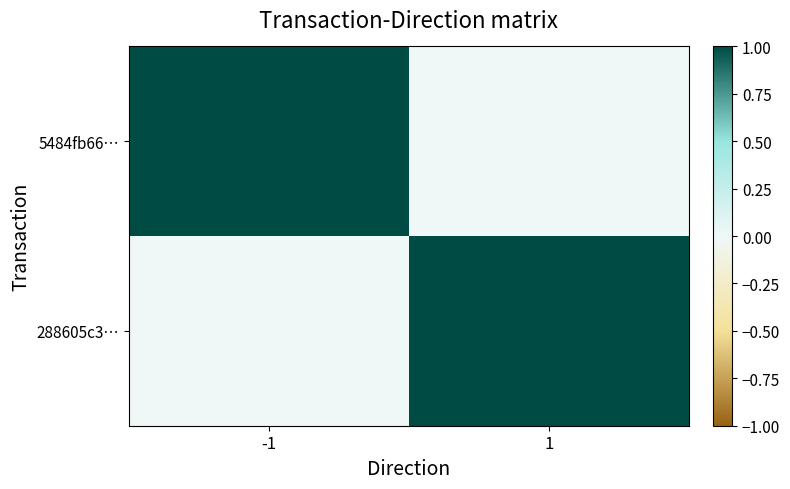

At how many categories does at least one series exceed 0?

2